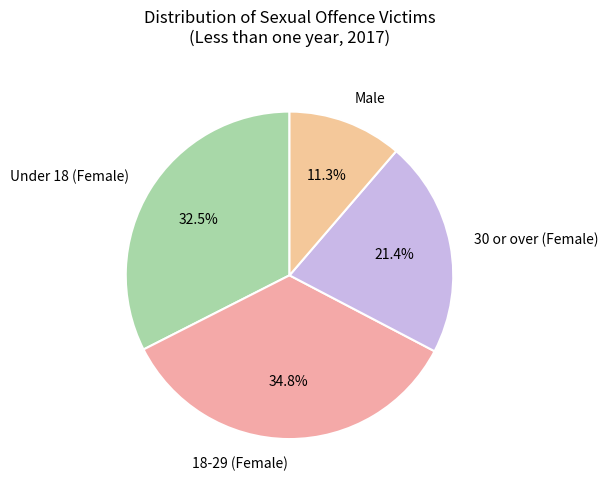

To the nearest percent, what percentage of the pie is Male?

11%